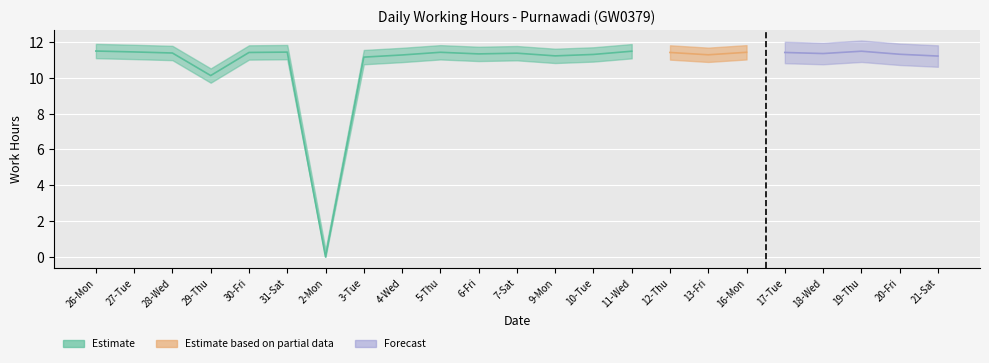

How many data points are less than 11?

2